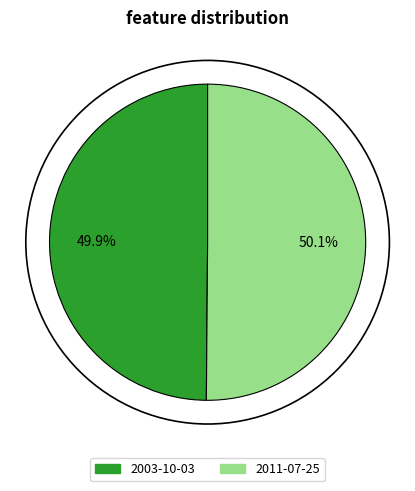

What percentage is the 2003-10-03 slice, to the nearest percent?

50%